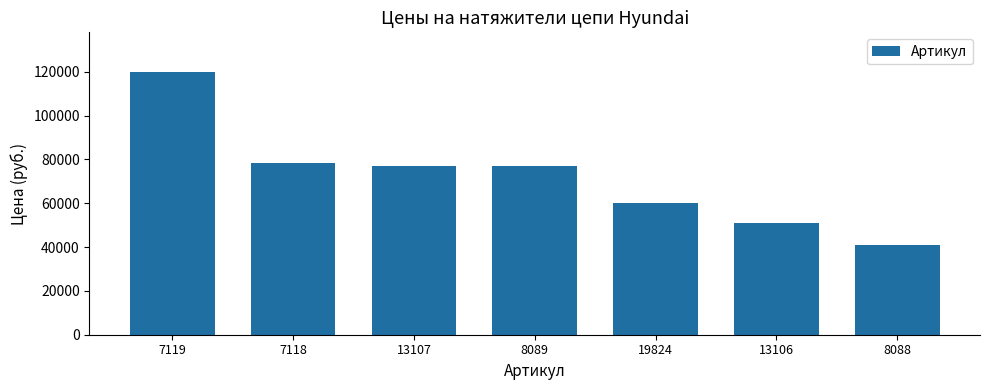

Read the value at 13107, to the nearest 10.

77000